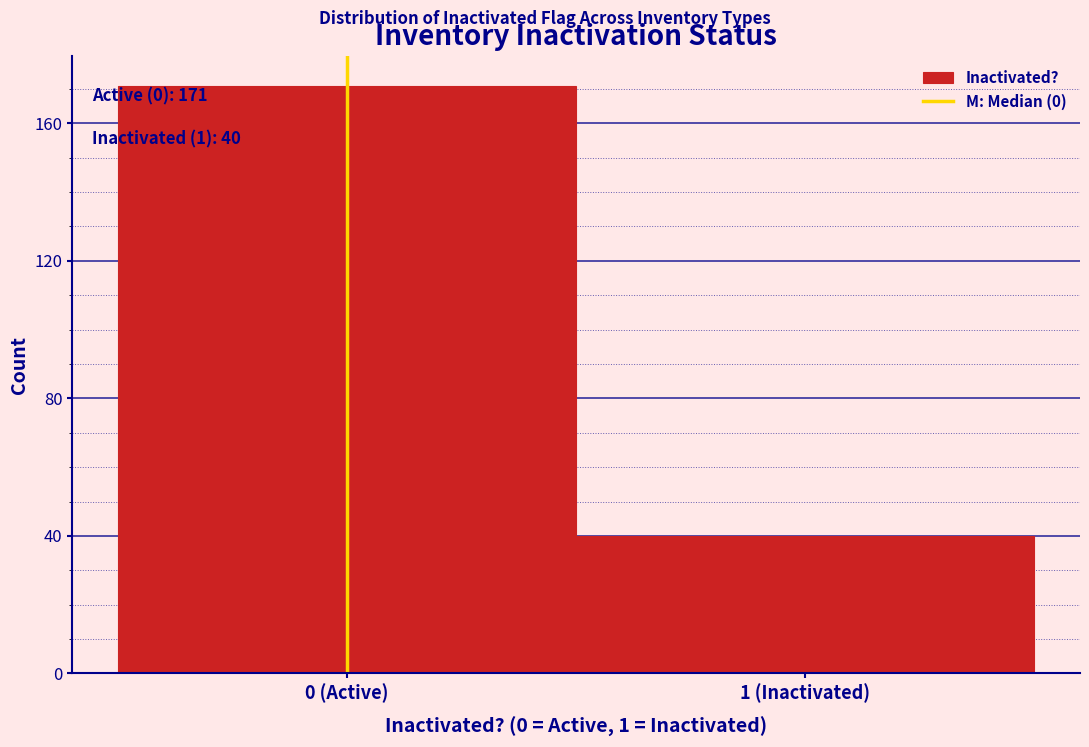

Reading left to right, extract all data points from this chart.

0 (Active)=171	1 (Inactivated)=40